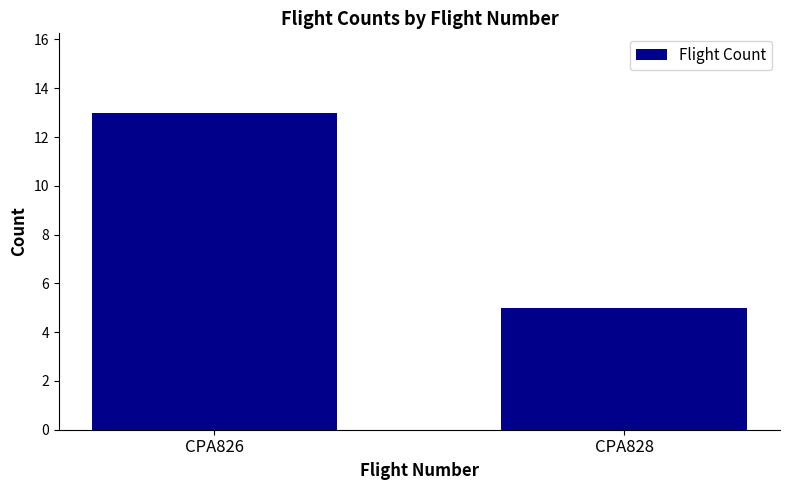

Reading left to right, extract all data points from this chart.

CPA826=13	CPA828=5